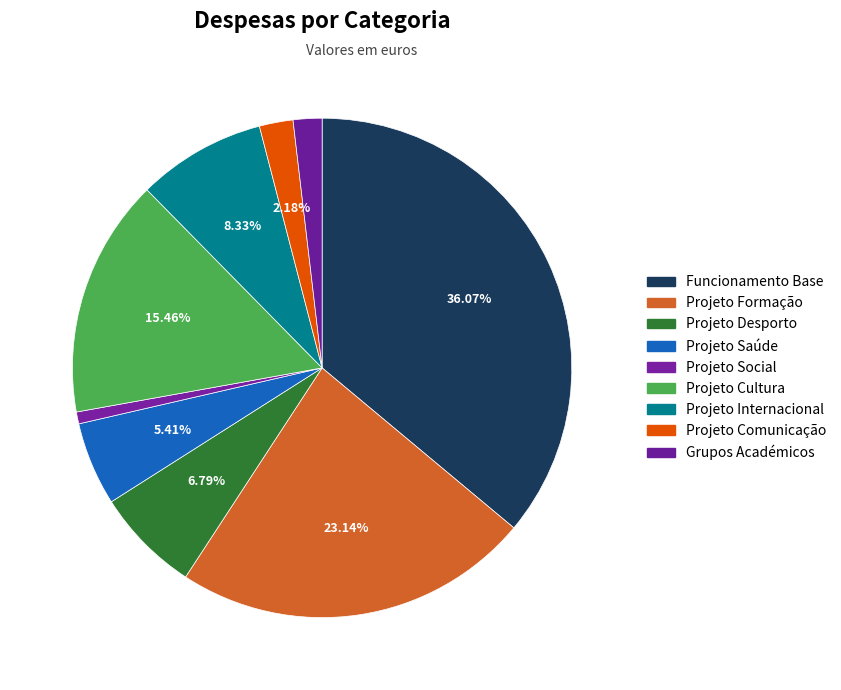

Count the number of slices in the pie.

9